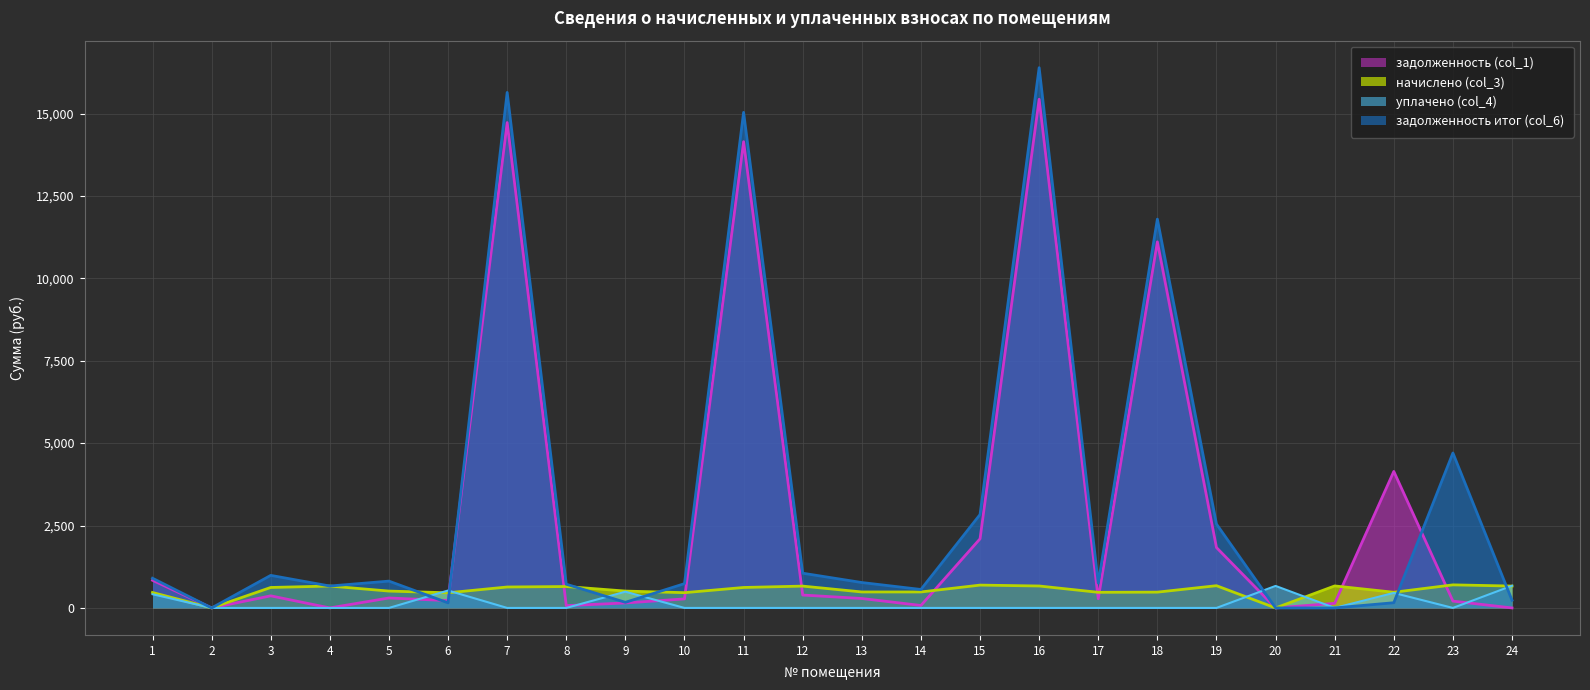

Between which two adjacent categories do начислено (col_3) and задолженность (col_1) first intersect?

6 and 7